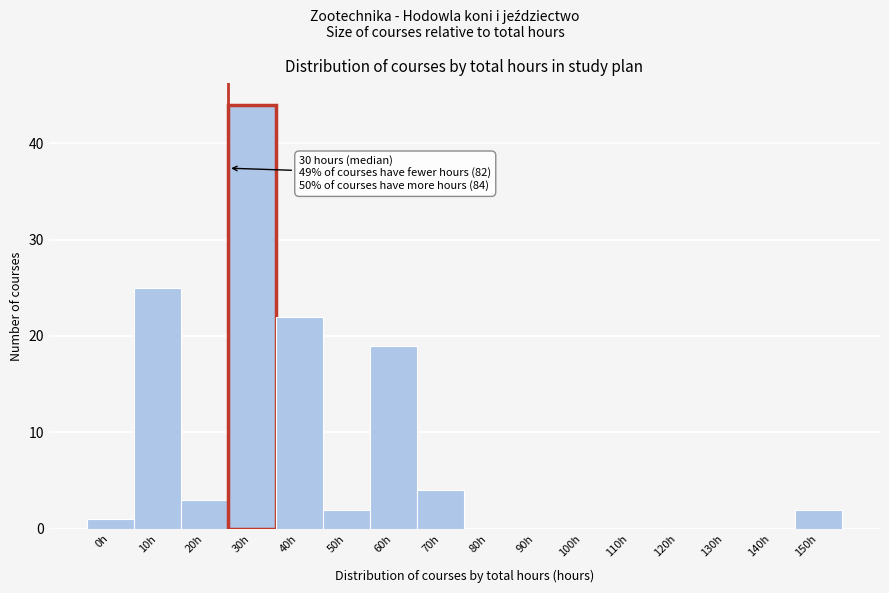

Reading right to left, extract all data points from this chart.

150h=2	140h=0	130h=0	120h=0	110h=0	100h=0	90h=0	80h=0	70h=4	60h=19	50h=2	40h=22	30h=44	20h=3	10h=25	0h=1